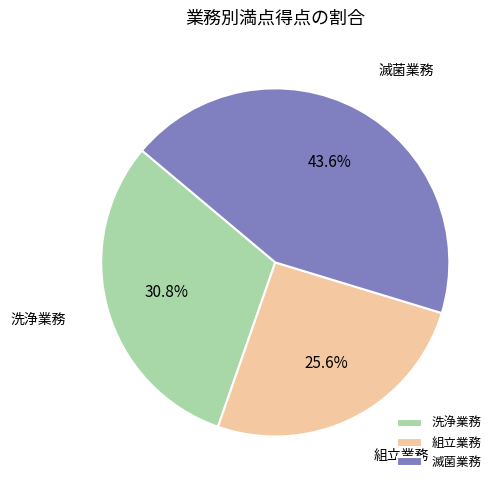

Does 組立業務 represent more than half of the total?

No